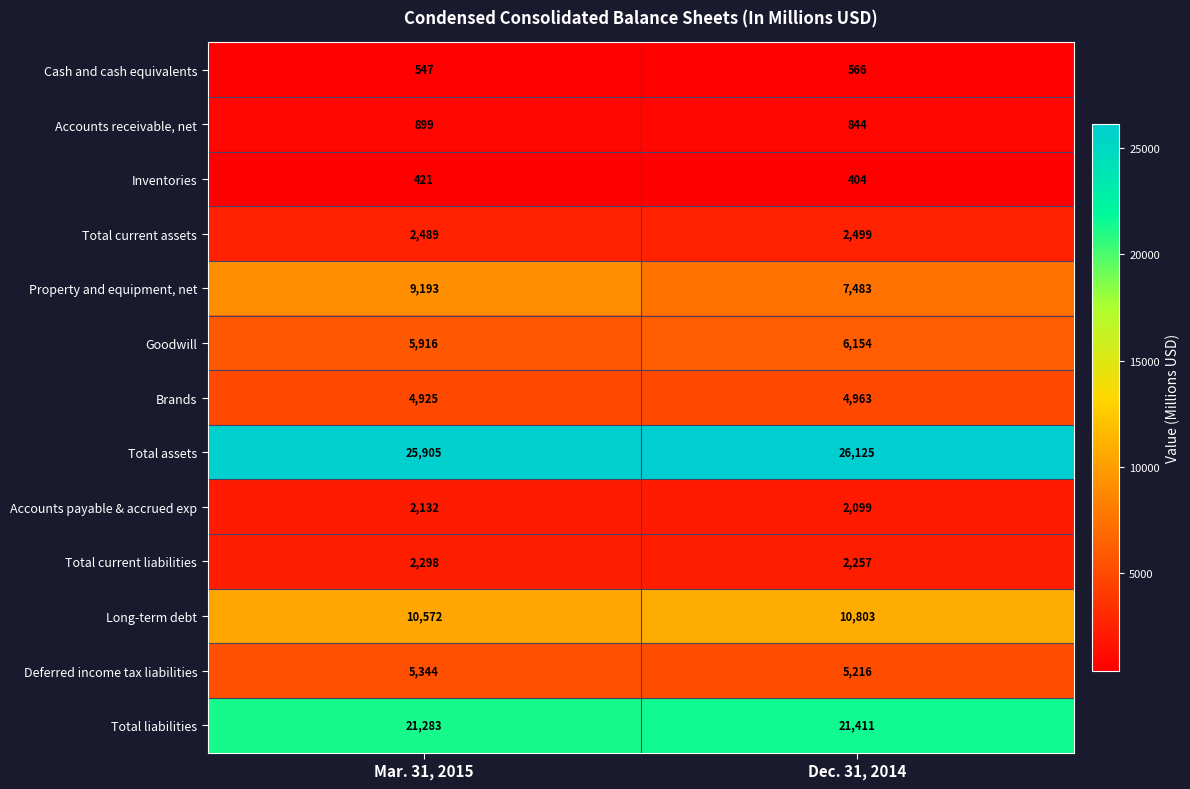

Rank the series by their maximum value, from highest to lowest.

Total assets, Total liabilities, Long-term debt, Property and equipment, net, Goodwill, Deferred income tax liabilities, Brands, Total current assets, Total current liabilities, Accounts payable & accrued exp, Accounts receivable, net, Cash and cash equivalents, Inventories